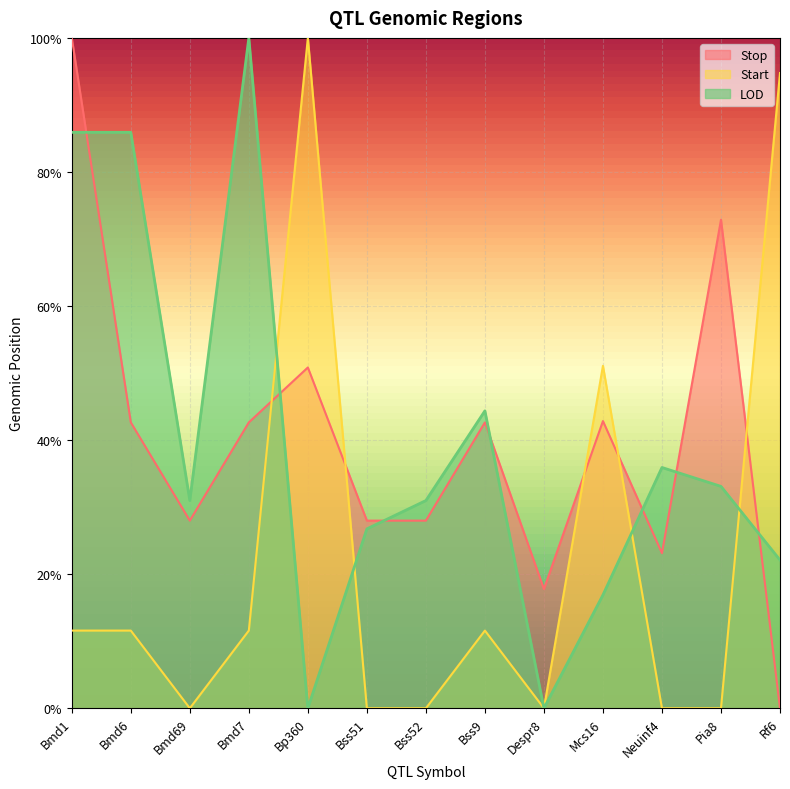

What is the total value across all series at Pia8?

1.1